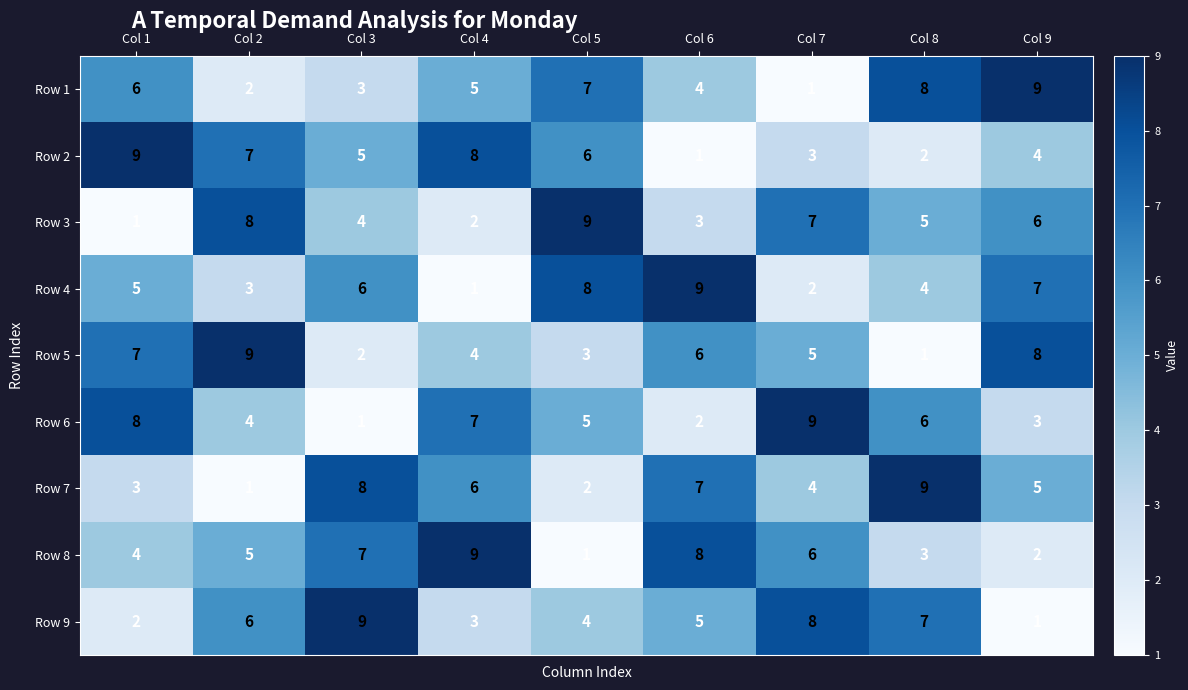

How many data points in Row 6 are less than 5?

4